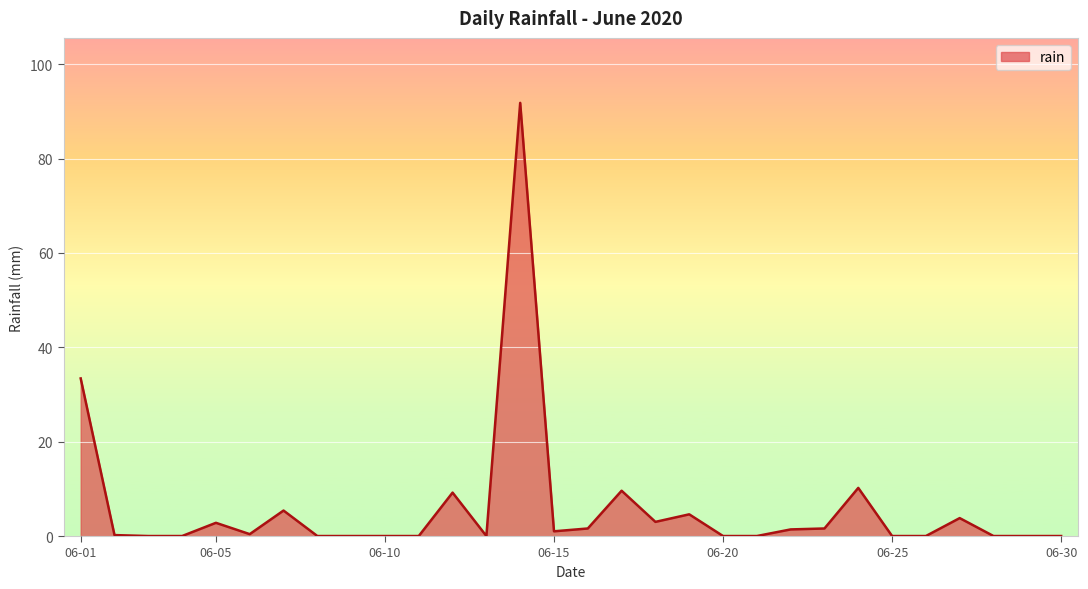

What is the maximum value shown in the chart?

91.8